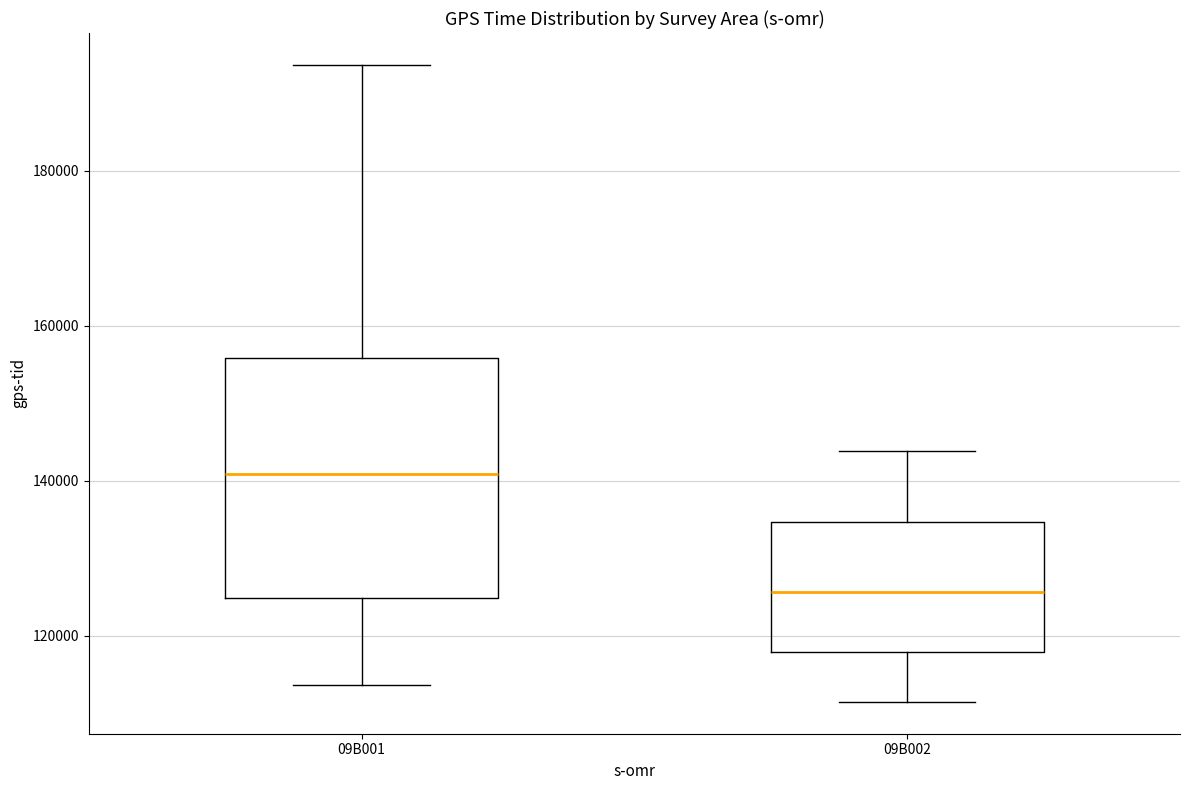

Where does the lower whisker of the box for 09B001 end on the y-axis? The values are not printed on the chart, so give them approximately, as read against the axis.

114000